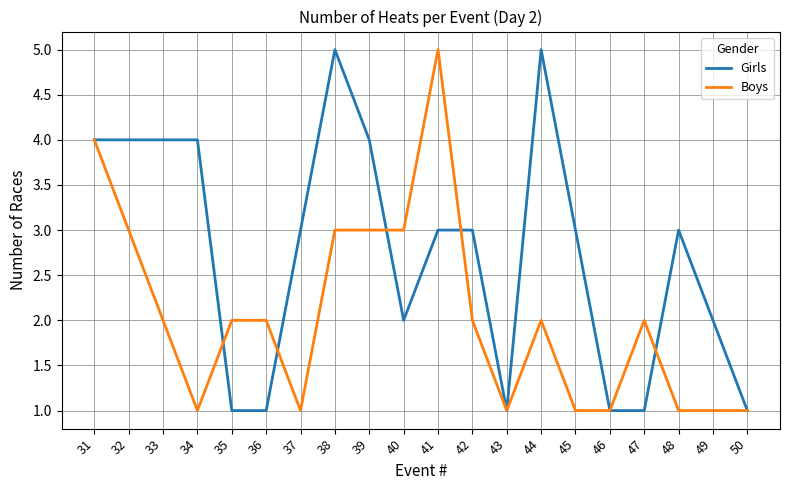

What is the total value across all series at 47?

3